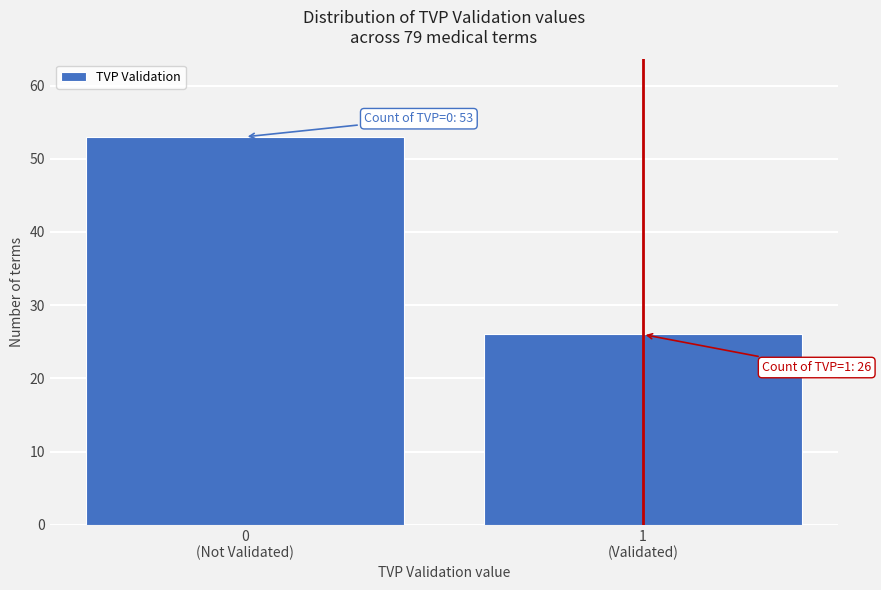

Reading left to right, extract all data points from this chart.

53	26